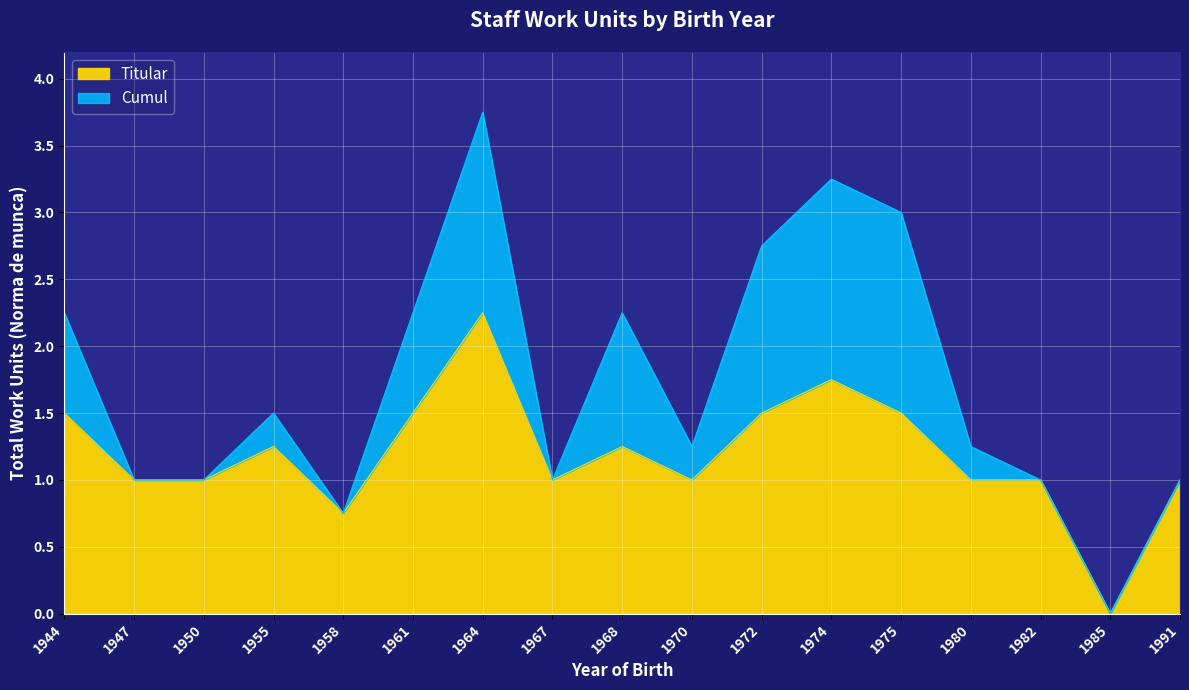

How many lines are shown in the chart?

2